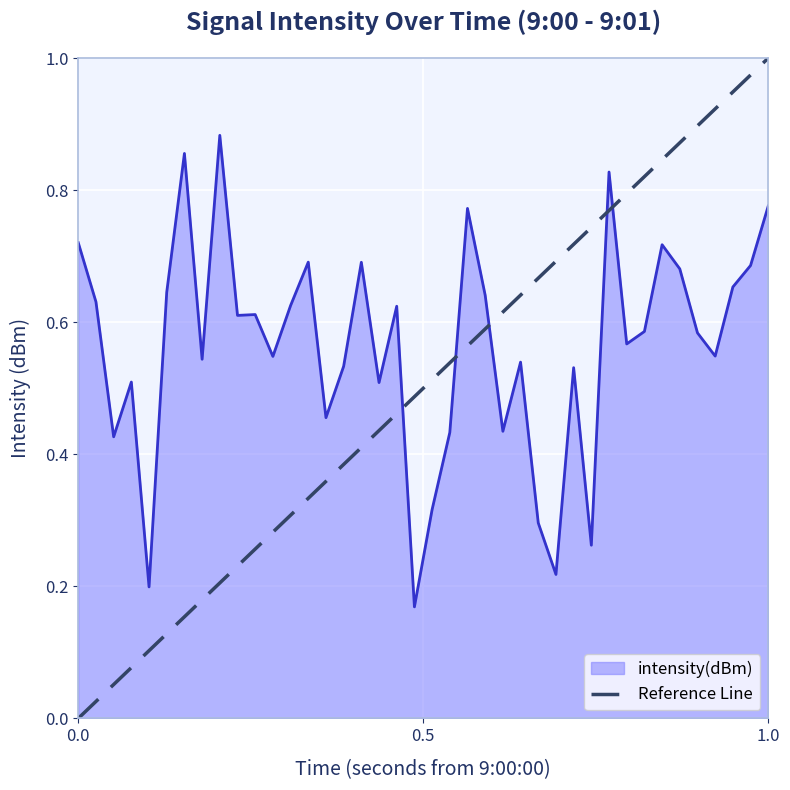

What is the greatest value displayed?

1